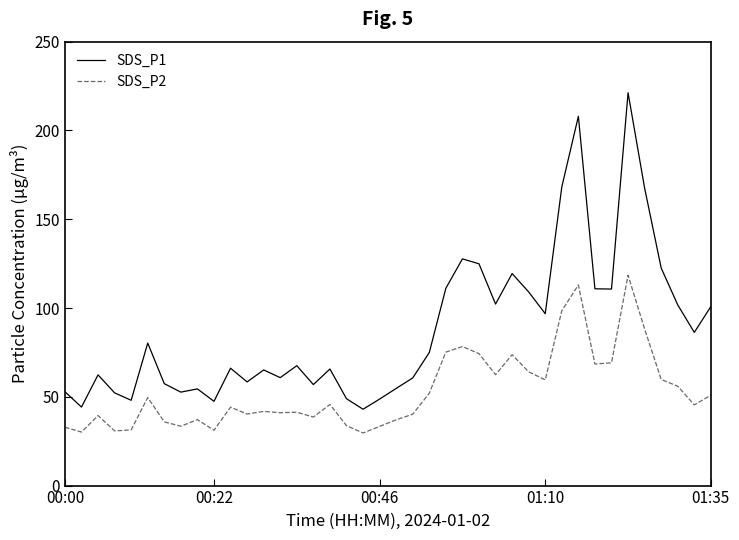

What is the difference between the maximum and minimum values in the SDS_P2 series?

88.8